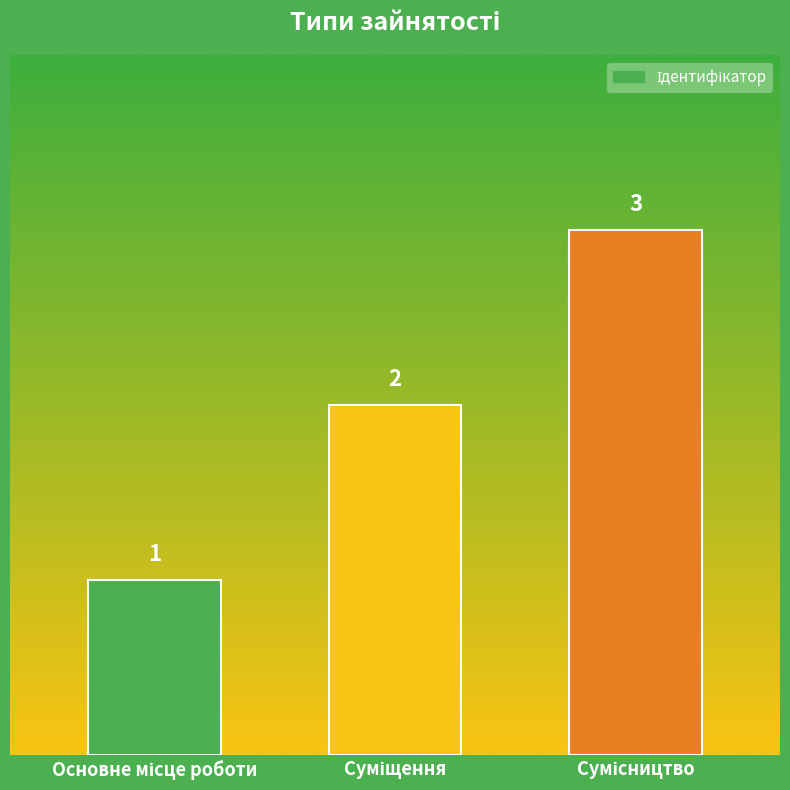

Reading left to right, transcribe all the data shown in this chart.

1	2	3